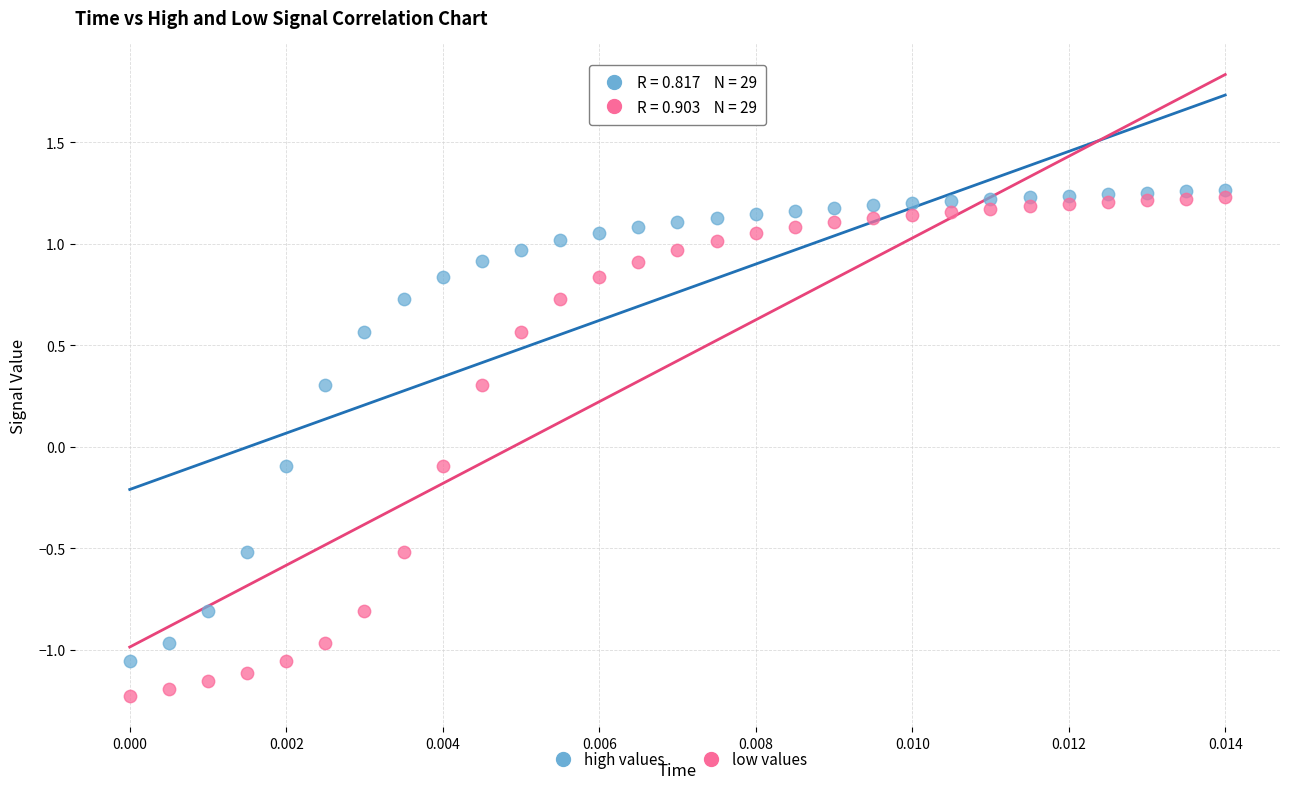

Across all data points, what is the range of Y values (max minus min)?

2.5